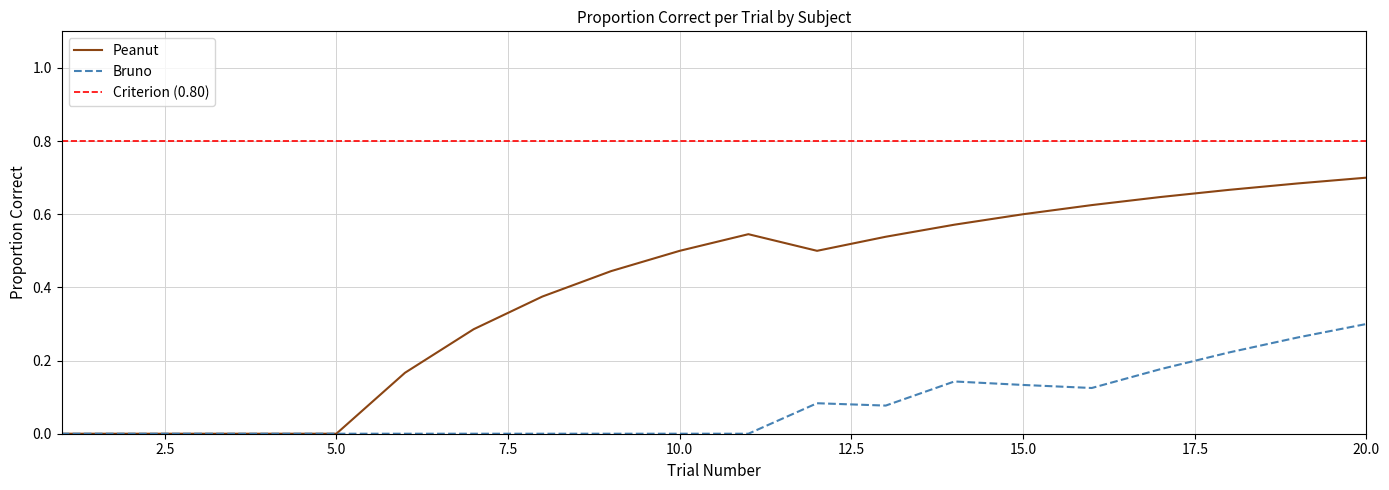

Is it true that Peanut equals 1.1 at 15.0?

False